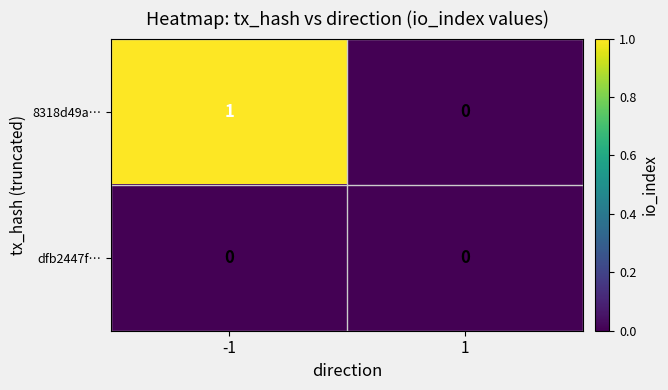

Rank the series by their maximum value, from lowest to highest.

dfb2447f…, 8318d49a…